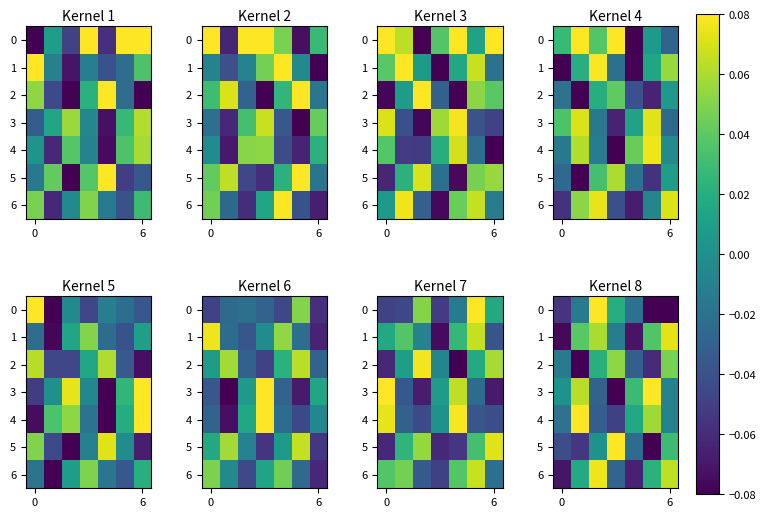

What is the greatest value displayed?

0.1